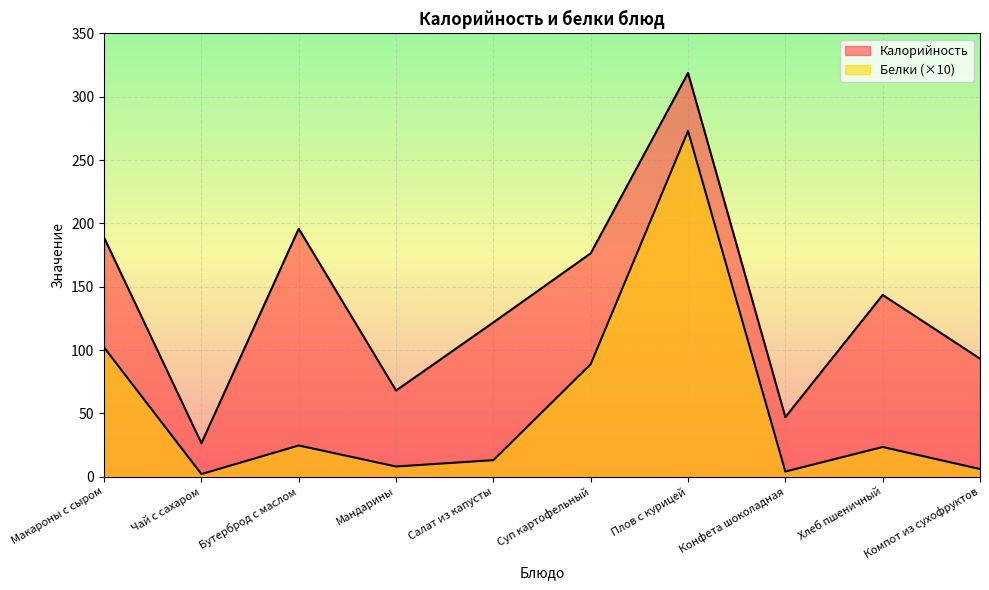

Count the number of data series in this chart.

2